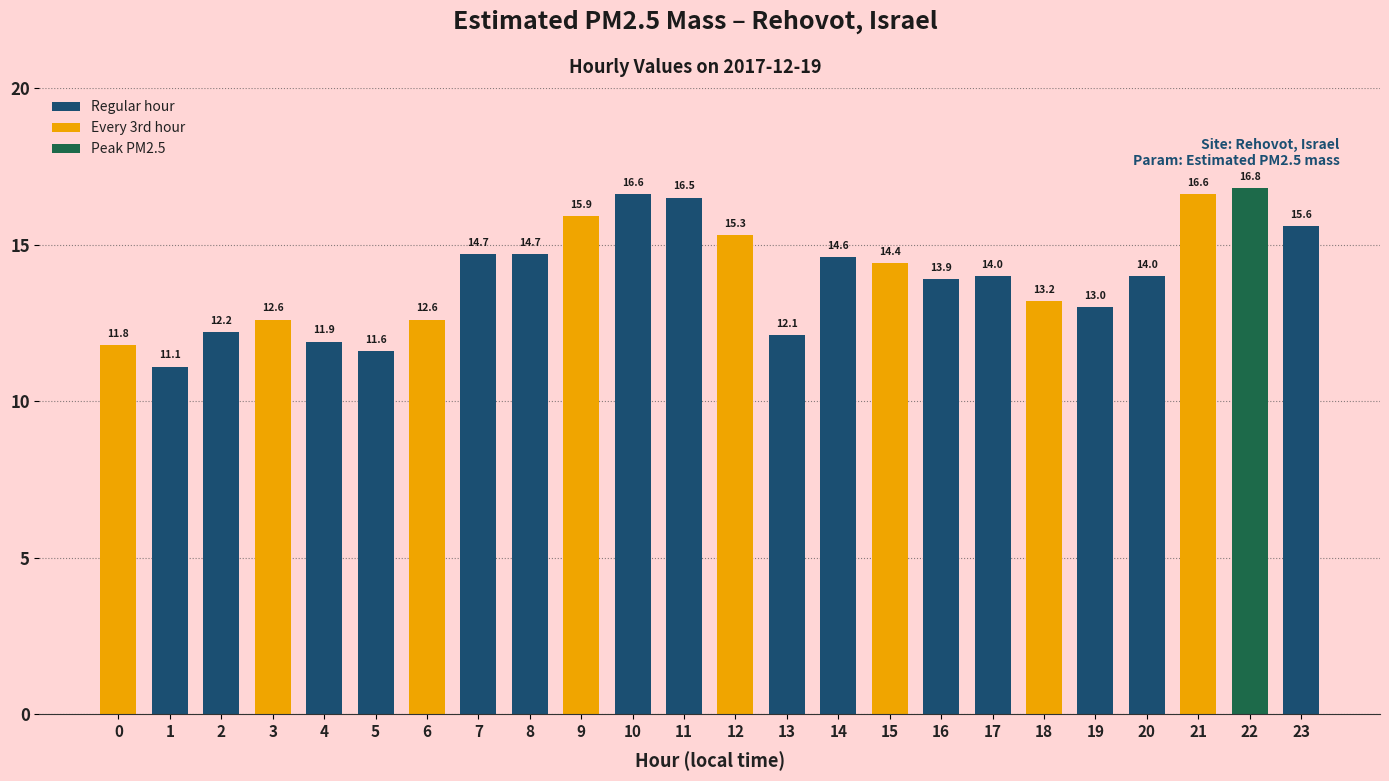

Count the number of categories in the chart.

24